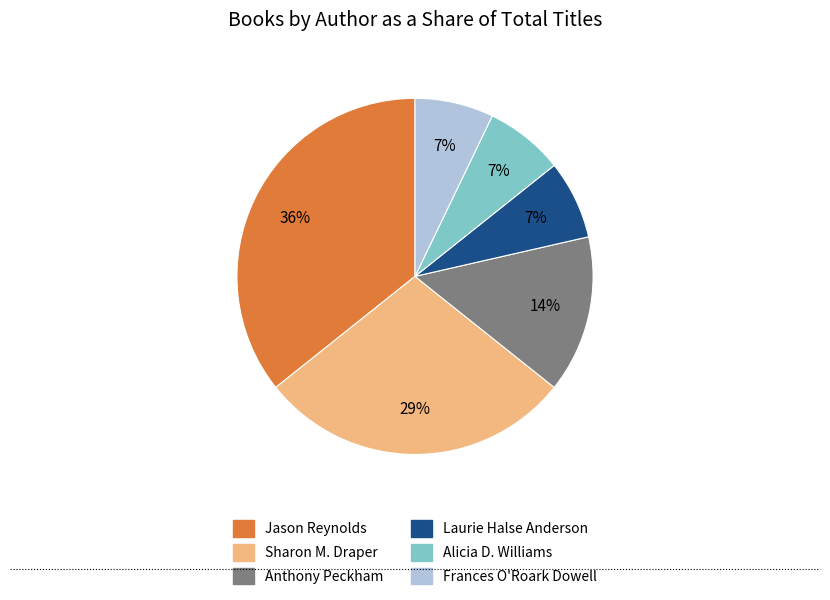

To the nearest percent, what is the difference between the largest and smallest slice percentages?

29%